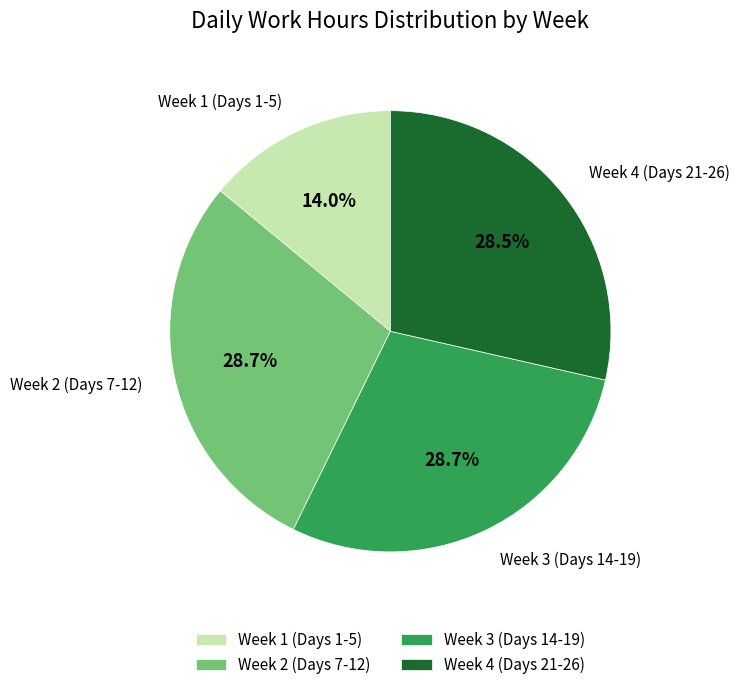

Approximately how many times larger is the value at Week 1 (Days 1-5) compared to Week 3 (Days 14-19)?

0.5